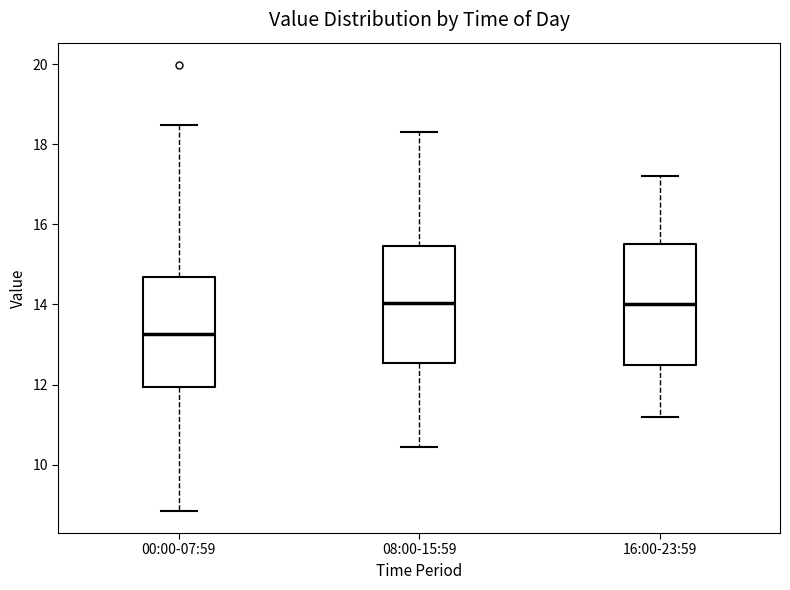

Which box has the lowest median line?

00:00-07:59